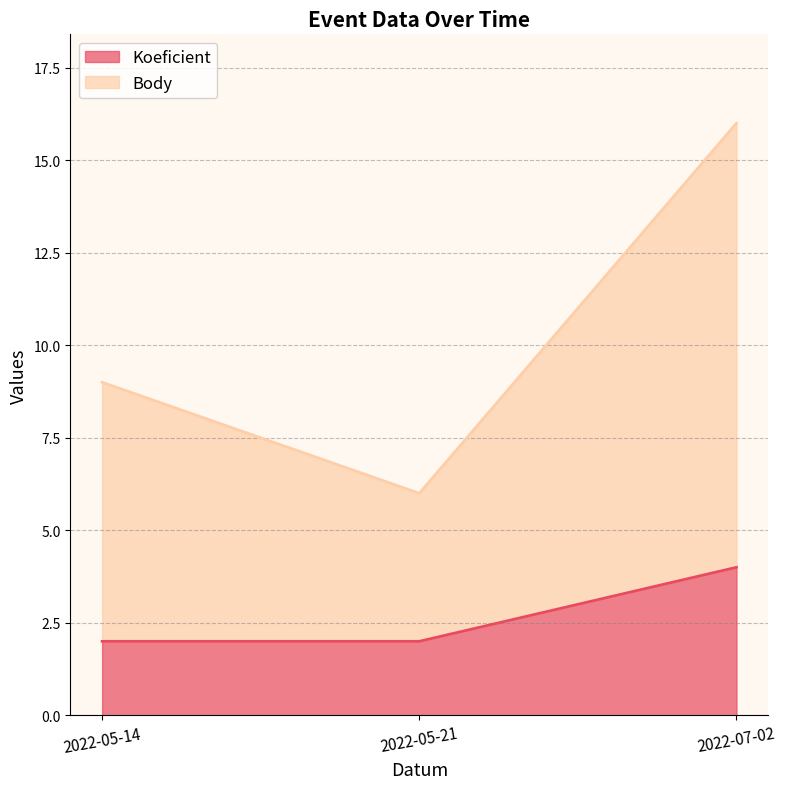

What is the sum of the Body values at 2022-07-02 and 2022-05-14?

25